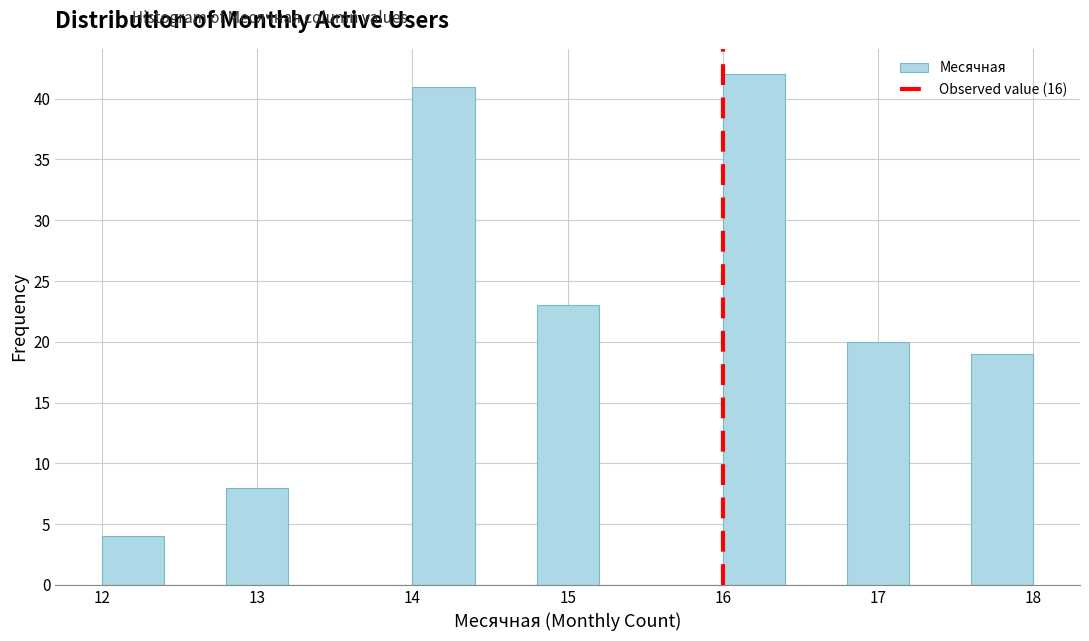

Reading left to right, transcribe this chart: for each bar, give the range it covers on the x-axis and its height. The values are not printed on the chart, so give them approximately, as read against the axis.

12.0 to 12.4: 4
12.4 to 12.8: 0
12.8 to 13.2: 8
13.2 to 13.6: 0
13.6 to 14.0: 0
14.0 to 14.4: 41
14.4 to 14.8: 0
14.8 to 15.2: 23
15.2 to 15.6: 0
15.6 to 16.0: 0
16.0 to 16.4: 42
16.4 to 16.8: 0
16.8 to 17.2: 20
17.2 to 17.6: 0
17.6 to 18.0: 19